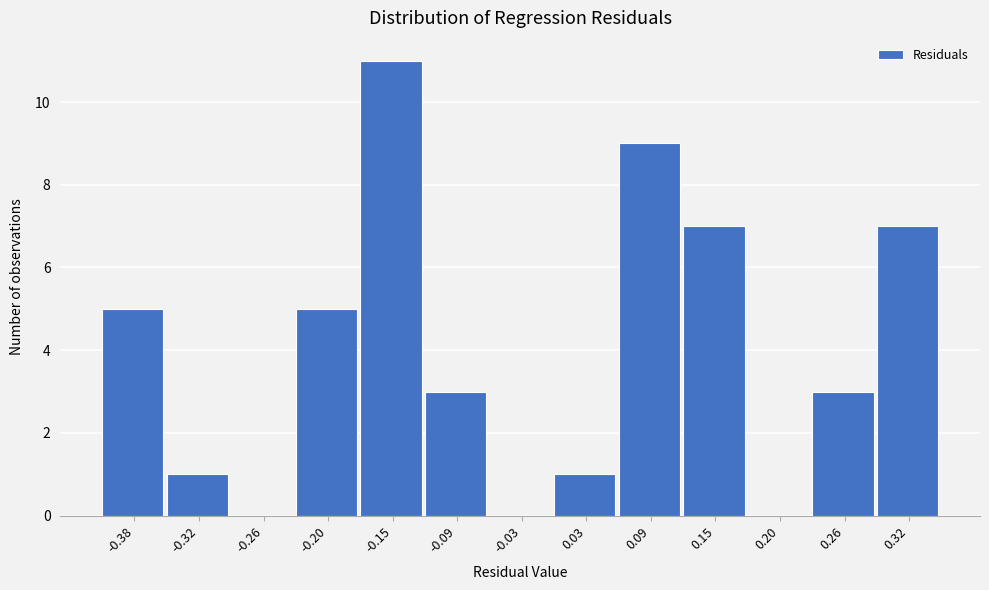

Reading left to right, transcribe all the data shown in this chart.

-0.38=5	-0.32=1	-0.26=0	-0.20=5	-0.15=11	-0.09=3	-0.03=0	0.03=1	0.09=9	0.15=7	0.20=0	0.26=3	0.32=7